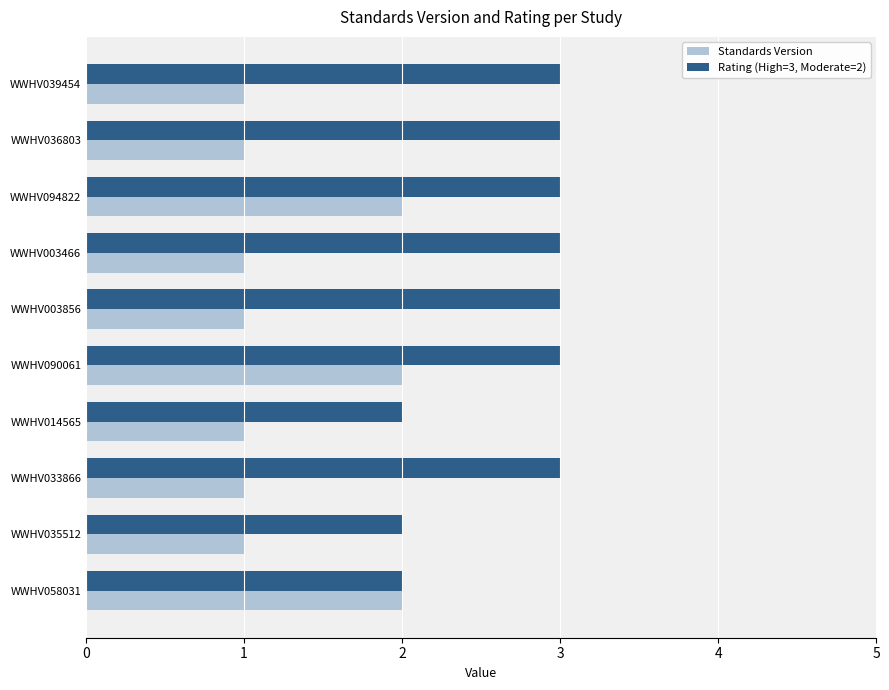

List the series in order of their overall mean, lowest first.

Standards Version, Rating (High=3, Moderate=2)